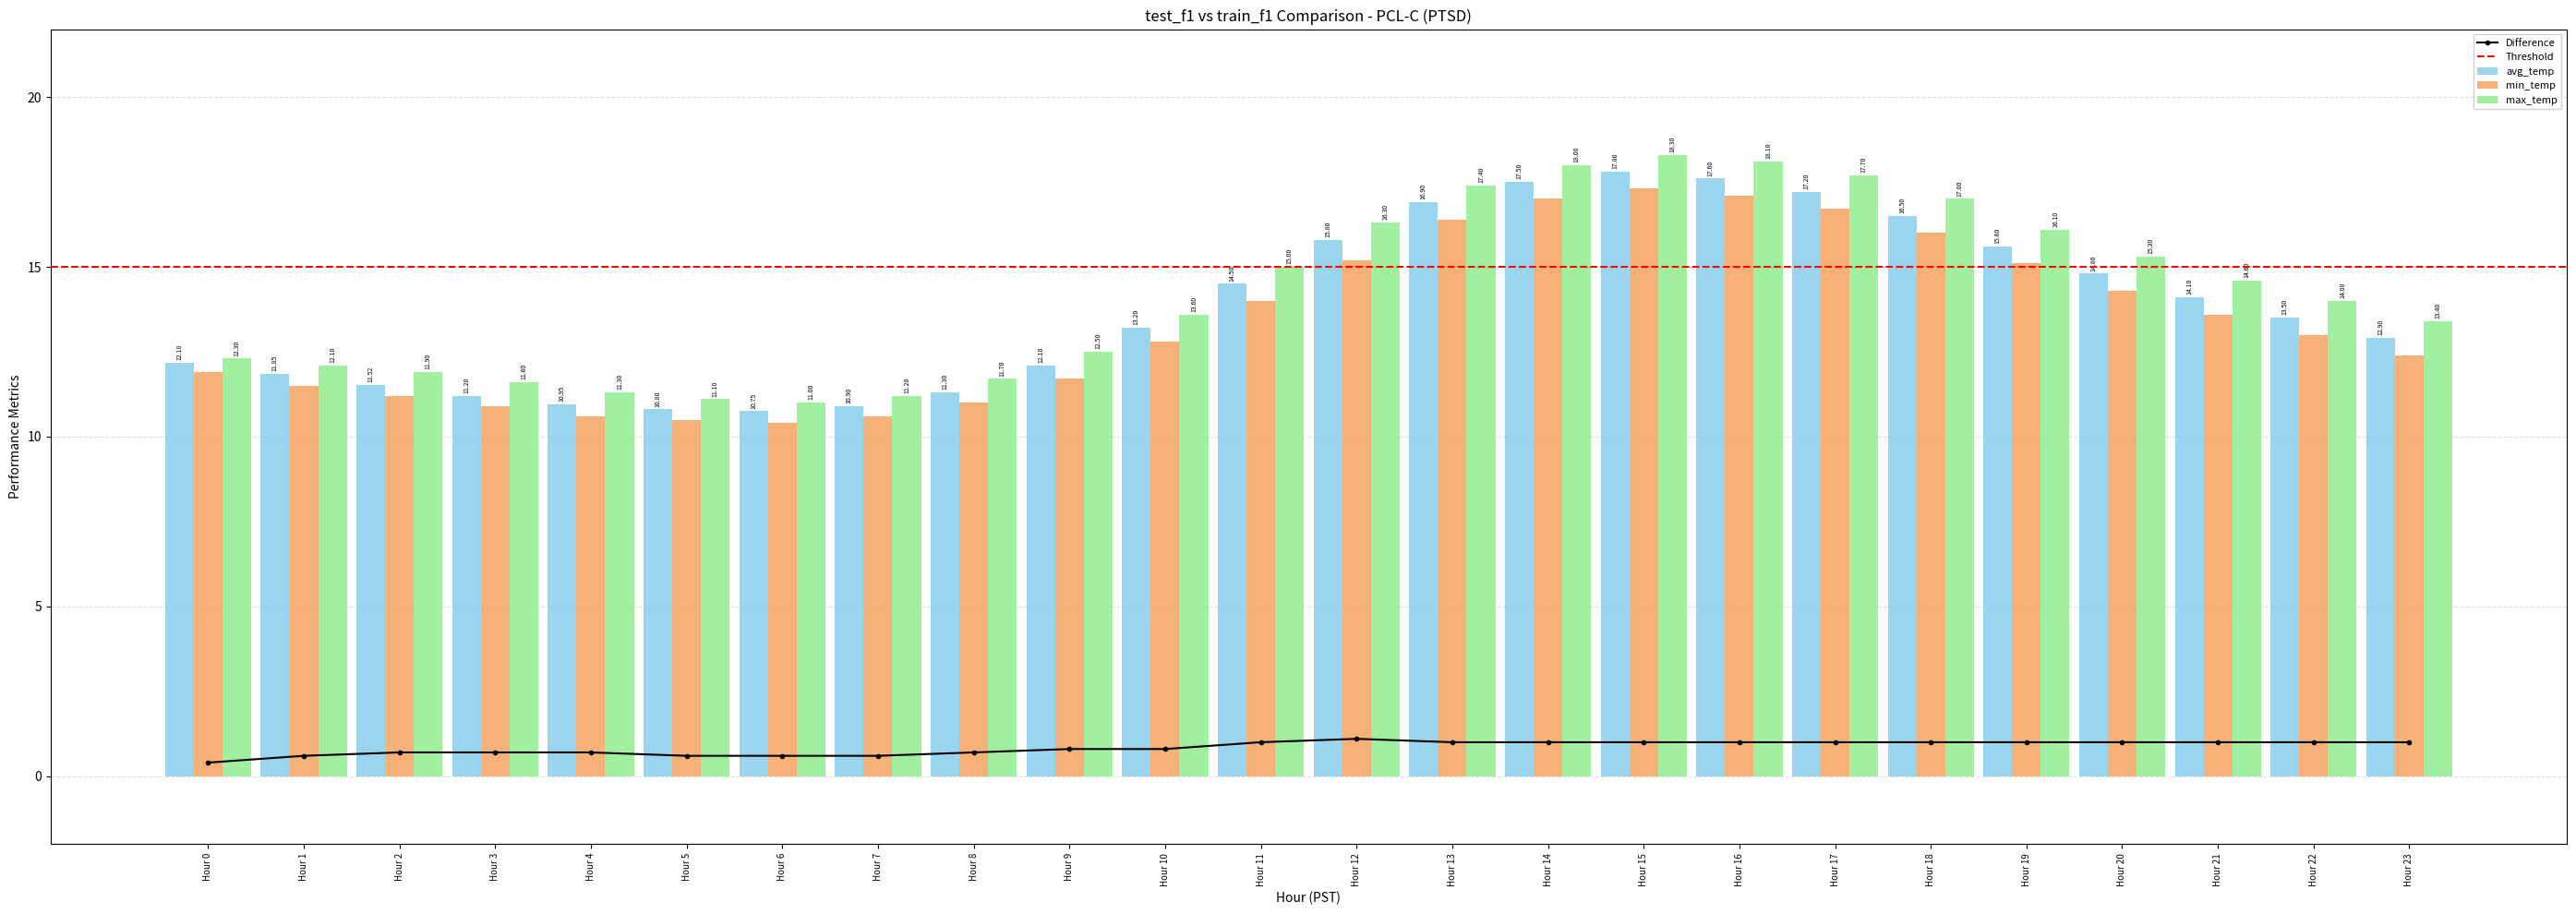

Does the chart contain any negative values?

No